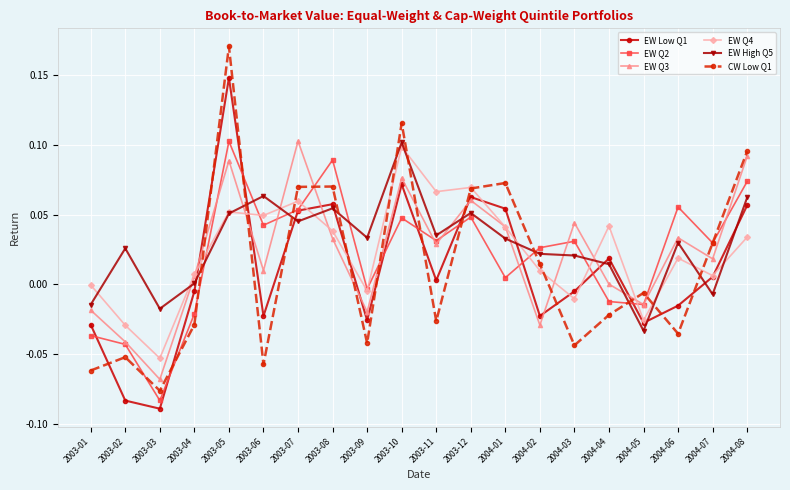

What is the label of the 4th point from the right?

2004-05